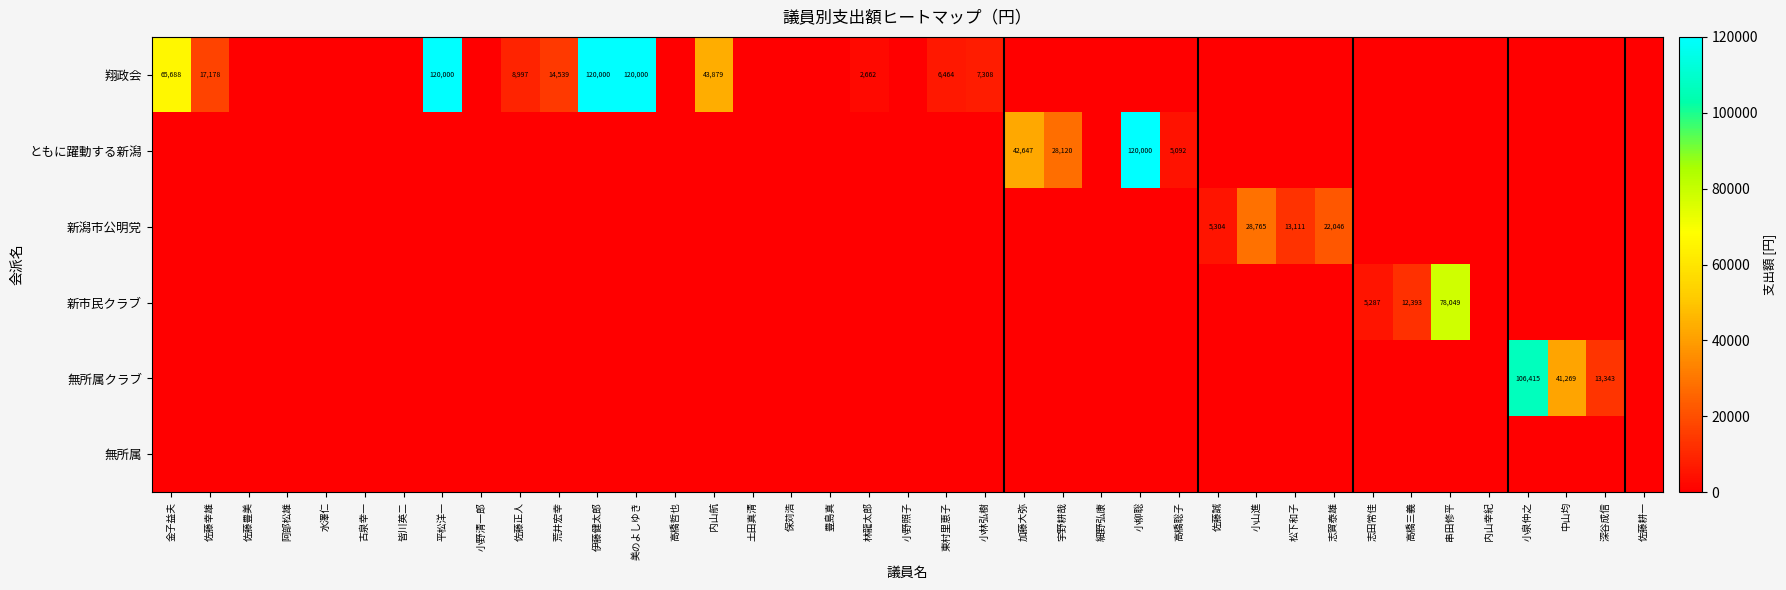

Where is 新市民クラブ nearest to the value 39024?

高橋三義